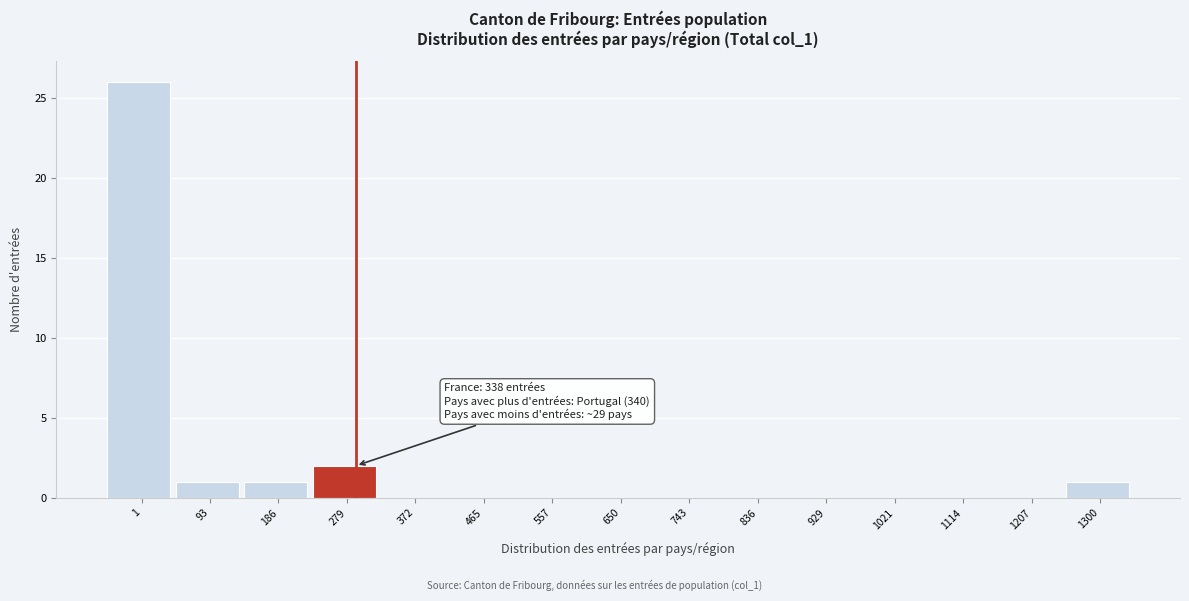

Reading left to right, transcribe all the data shown in this chart.

1=26	93=1	186=1	279=2	372=0	465=0	557=0	650=0	743=0	836=0	929=0	1021=0	1114=0	1207=0	1300=1